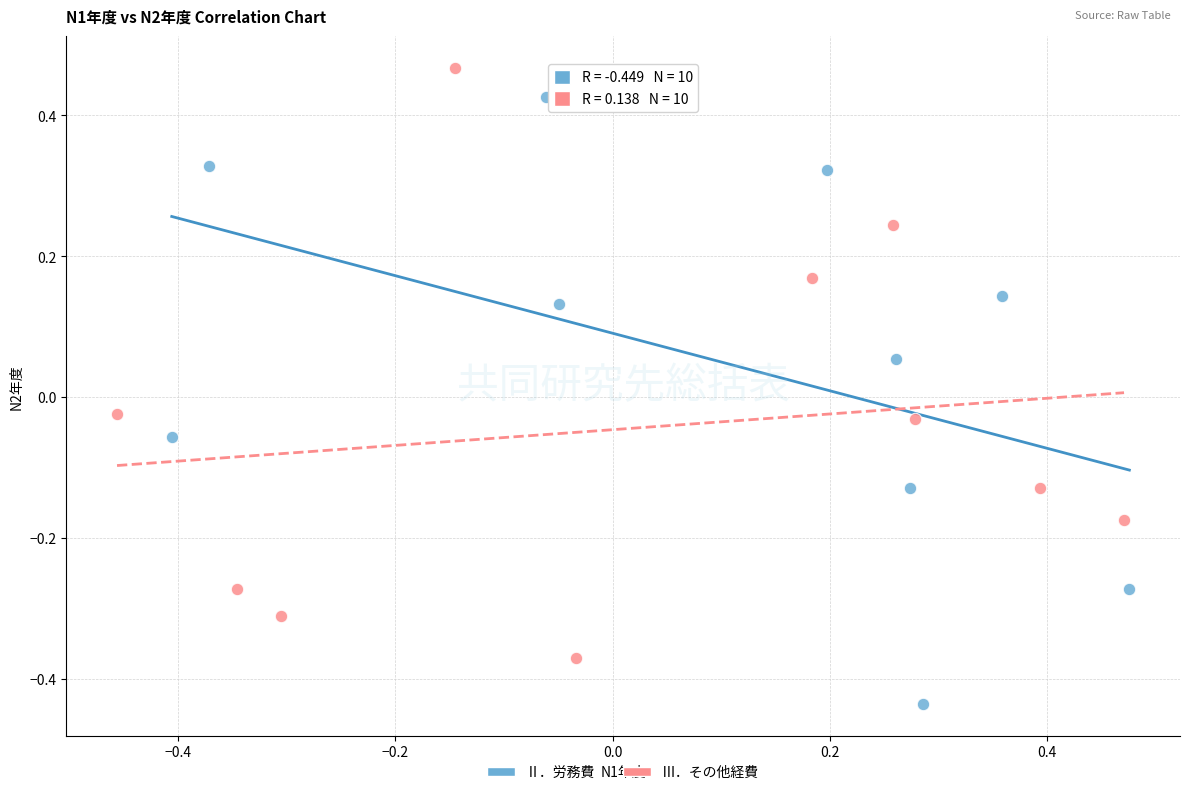

What are all the series names shown in the legend?

Ⅱ．労務費, Ⅲ．その他経費